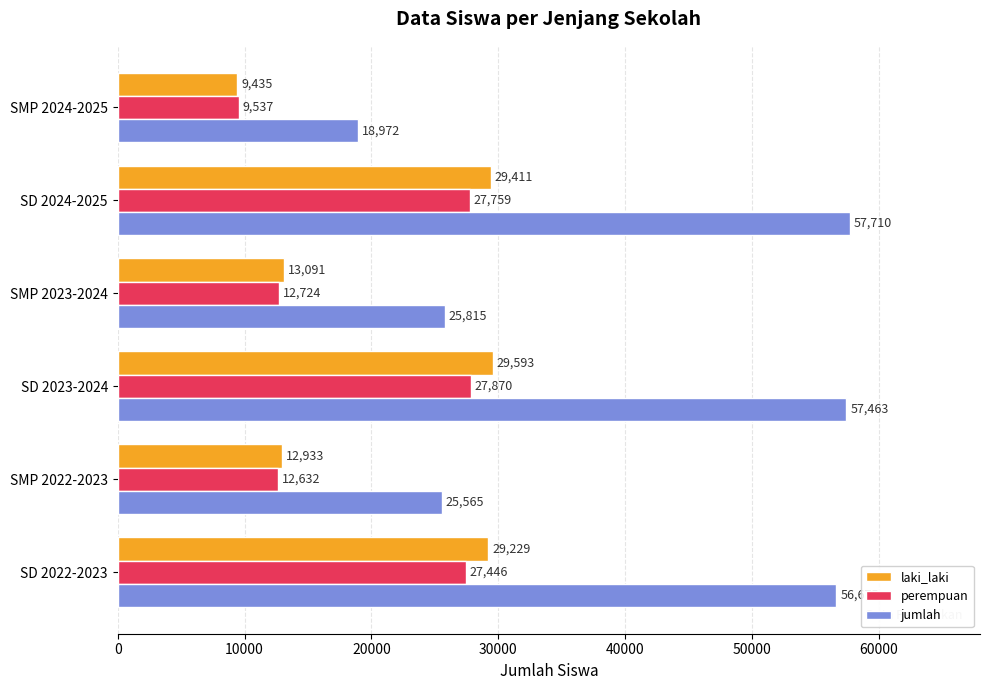

What are all the series names shown in the legend?

laki_laki, perempuan, jumlah